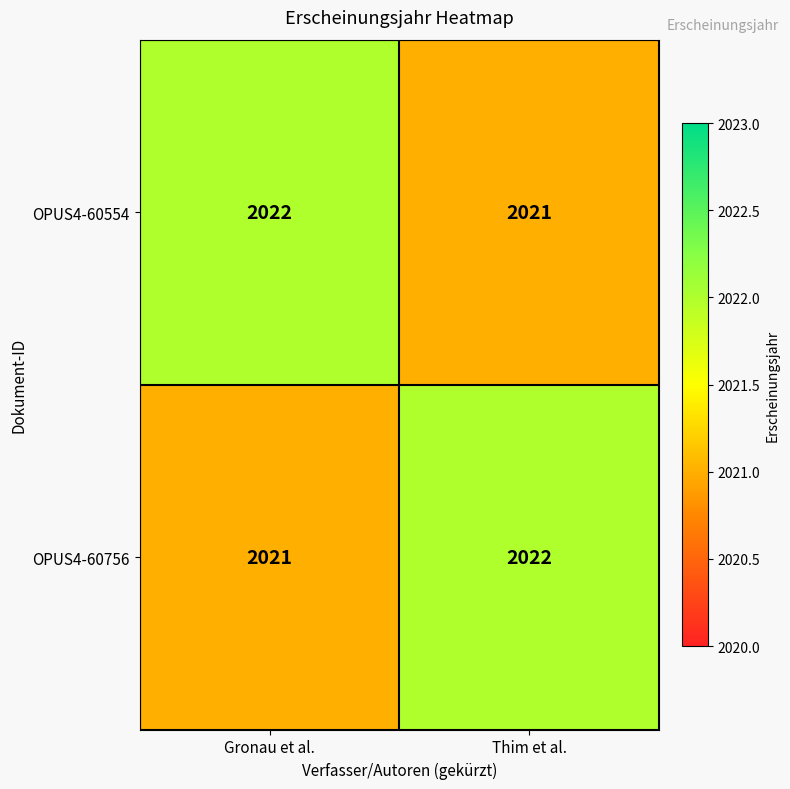

Reading left to right, what are all the values shown in this chart?

OPUS4-60554: 2022	2021
OPUS4-60756: 2021	2022